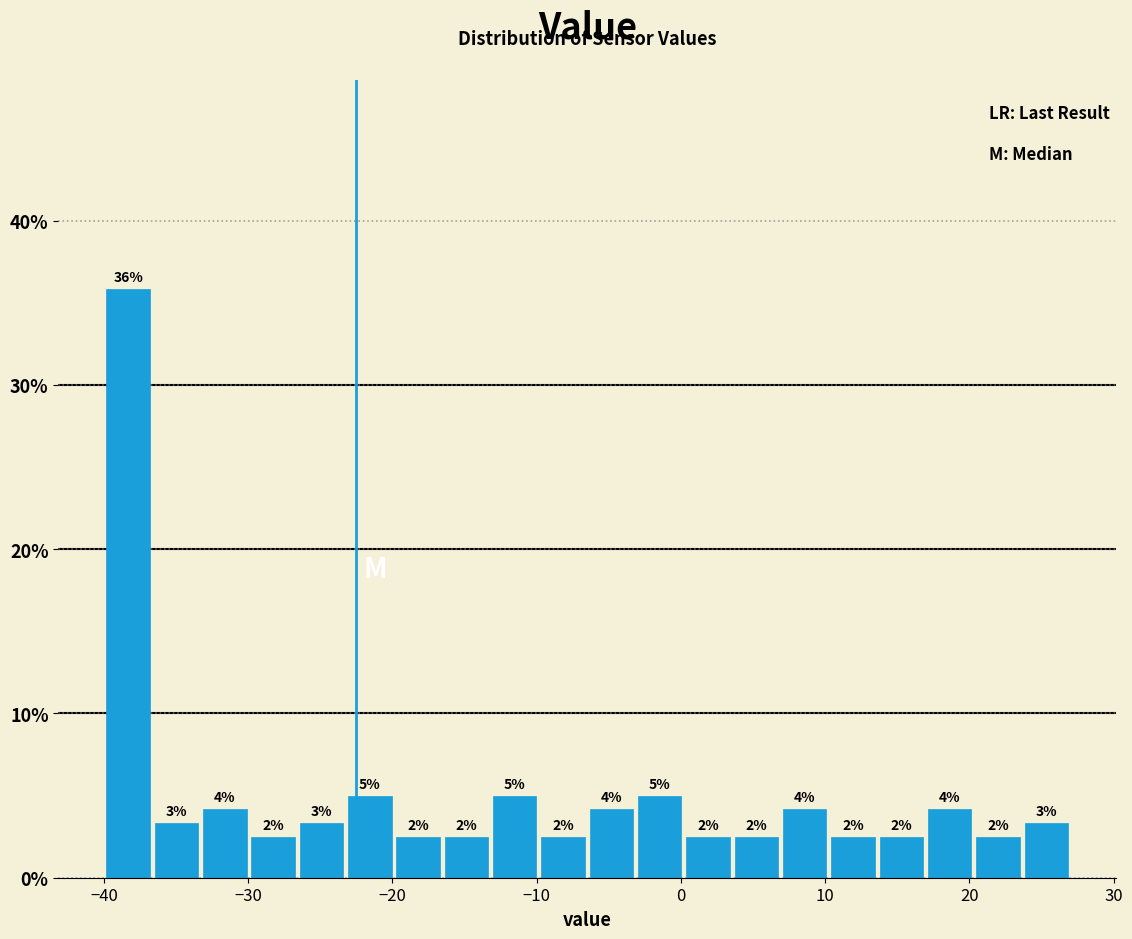

Around what value on the x-axis is the tallest bar? Give the approximate position of its centre, as read against the axis.

-38